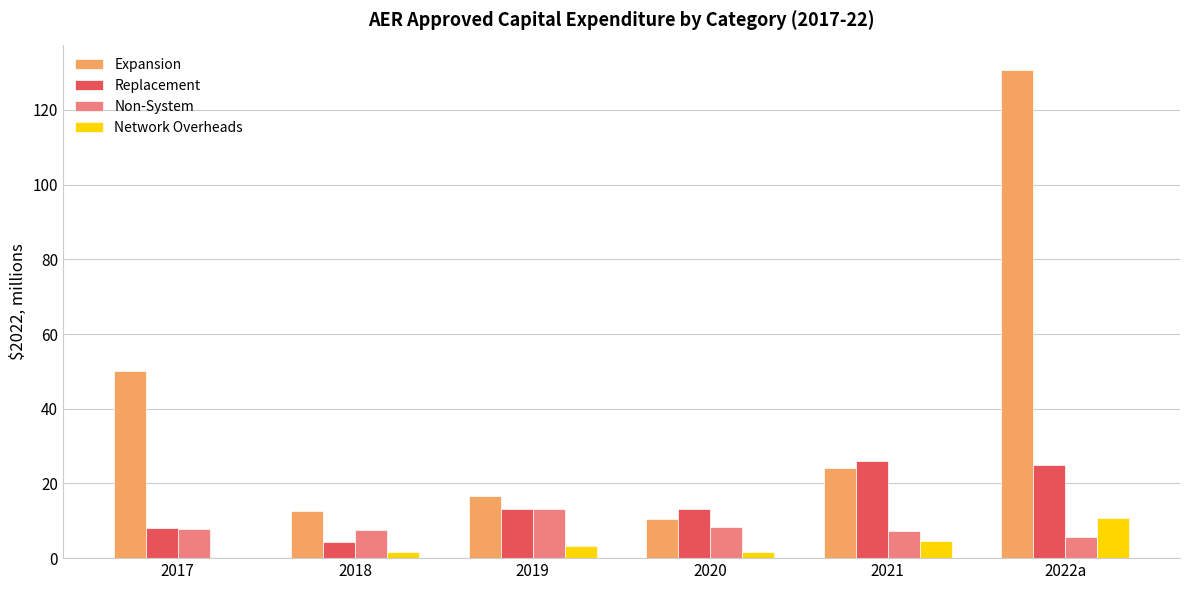

Which series has the largest total across all categories?

Expansion